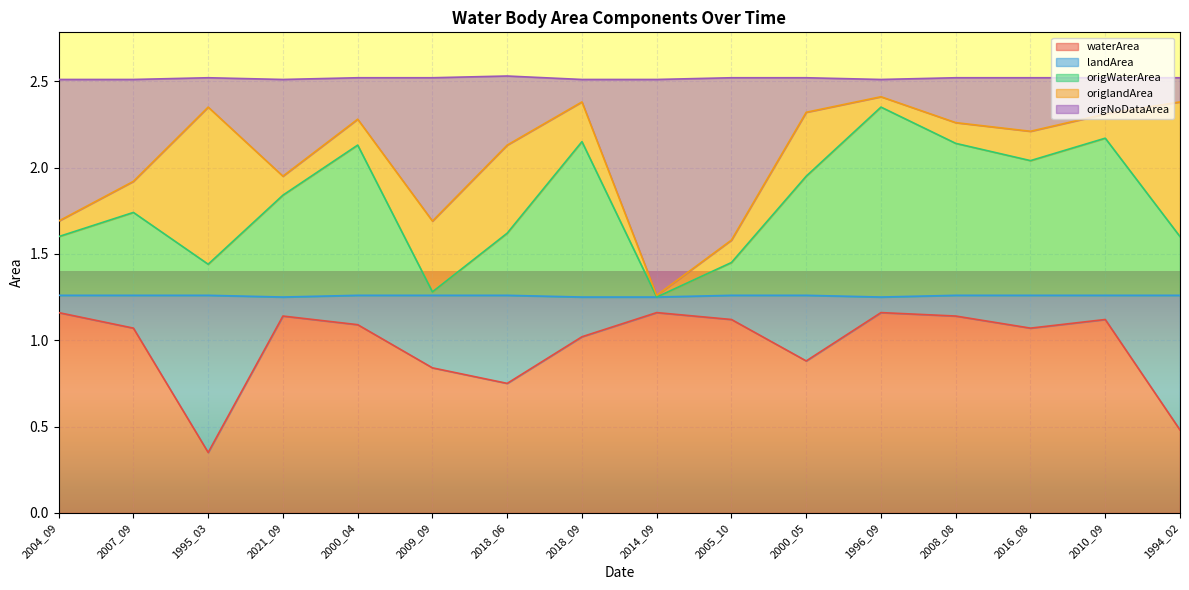

The value of waterArea at 2005_10 is 1.1. True or false?

True